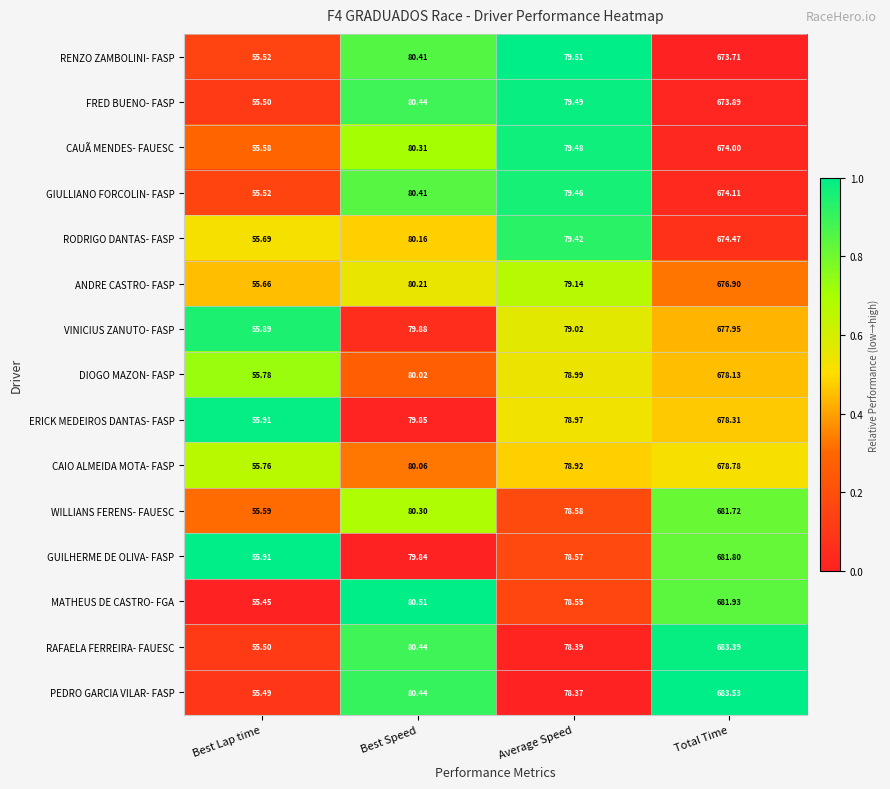

Which series has the largest total across all categories?

PEDRO GARCIA VILAR- FASP